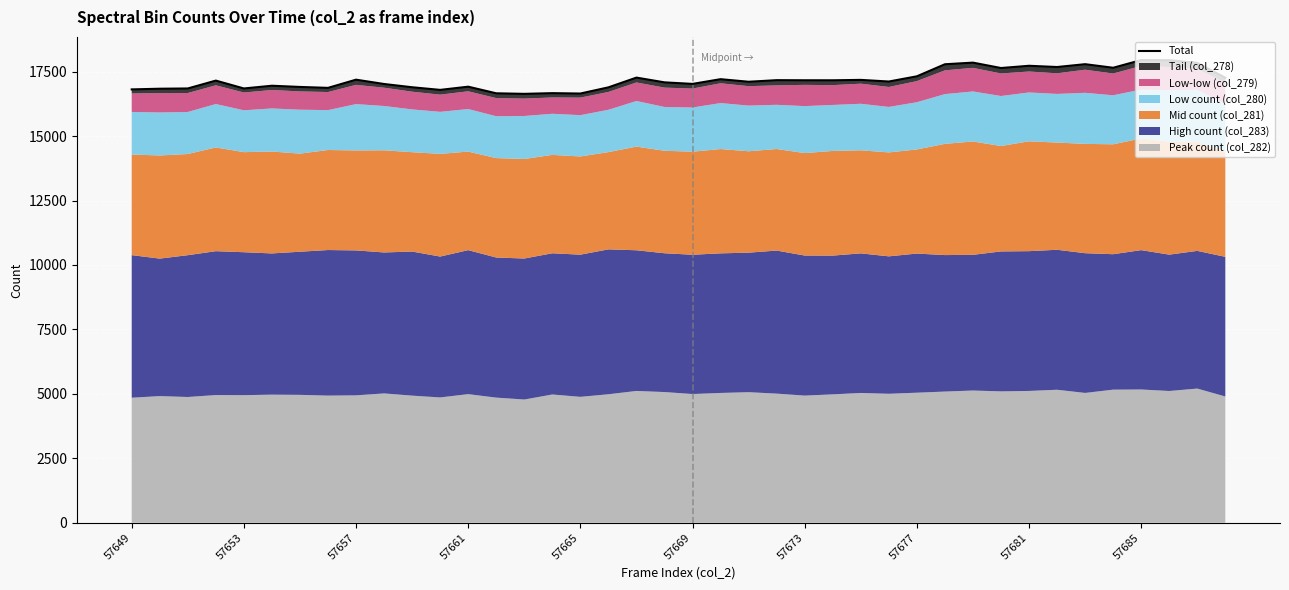

How many interior local peaks (higher than both neighbors) does the data have?

13